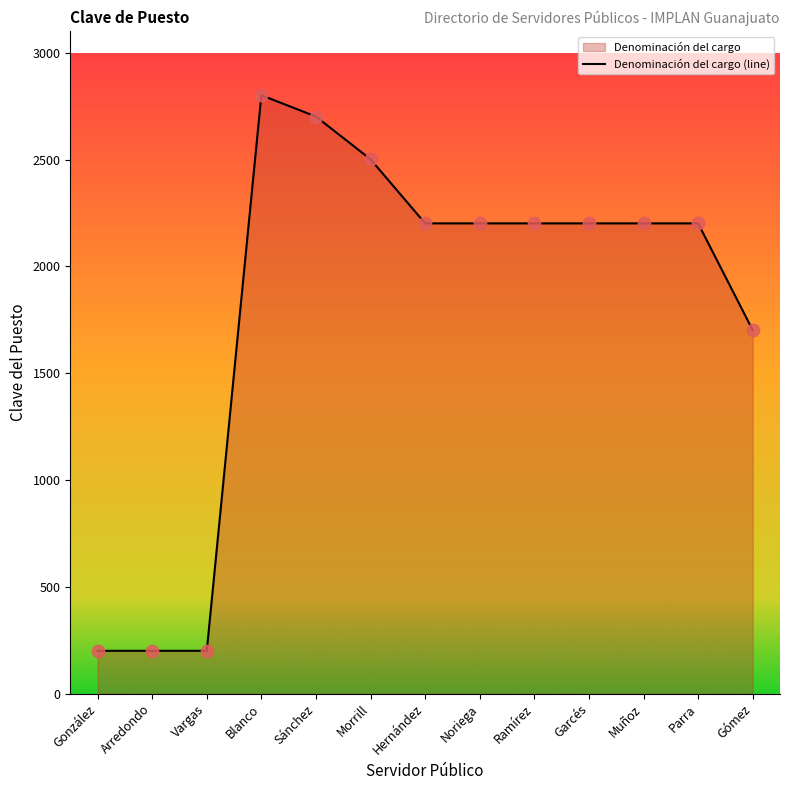

What is the ratio of the value at Vargas to the value at Sánchez?

0.1